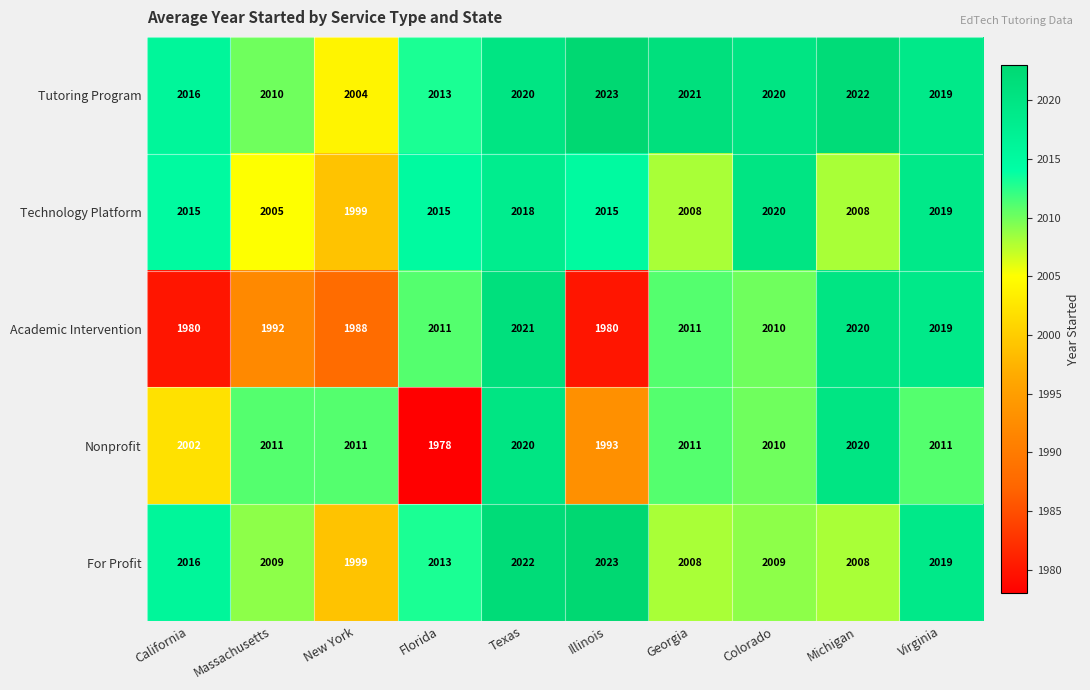

What is the sum of the Technology Platform values at Florida and Texas?

4033